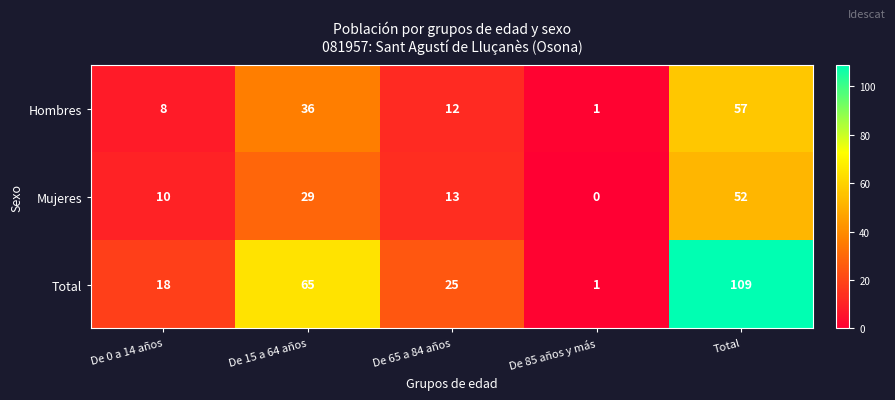

At which category is the sum across all series the highest?

Total